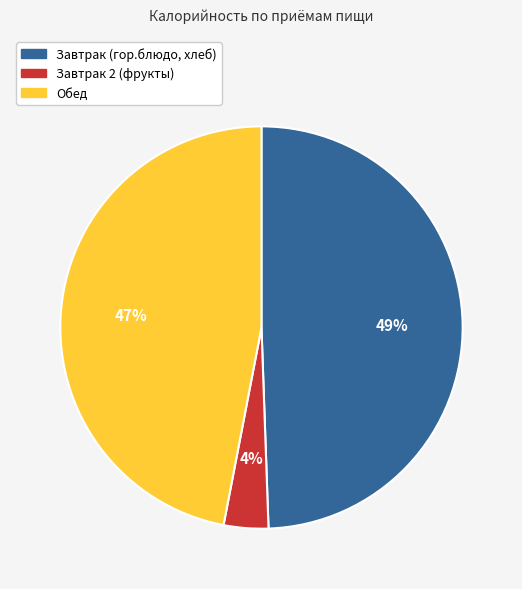

True or false: Обед accounts for 47% of the total.

True